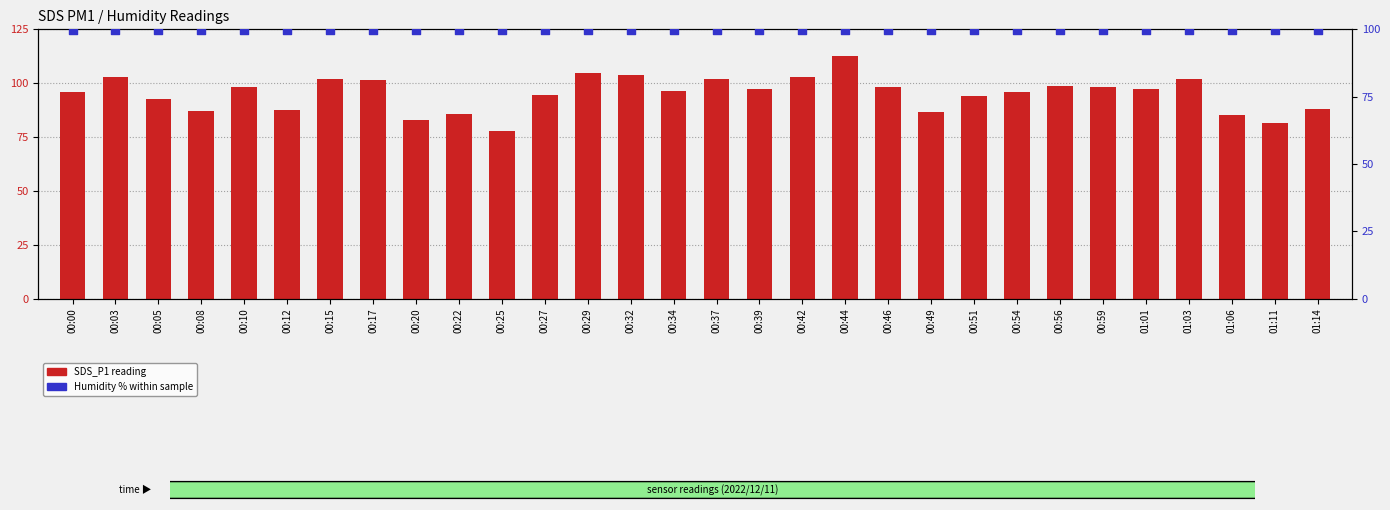

Which series reaches the maximum Y coordinate?

SDS_P1 reading